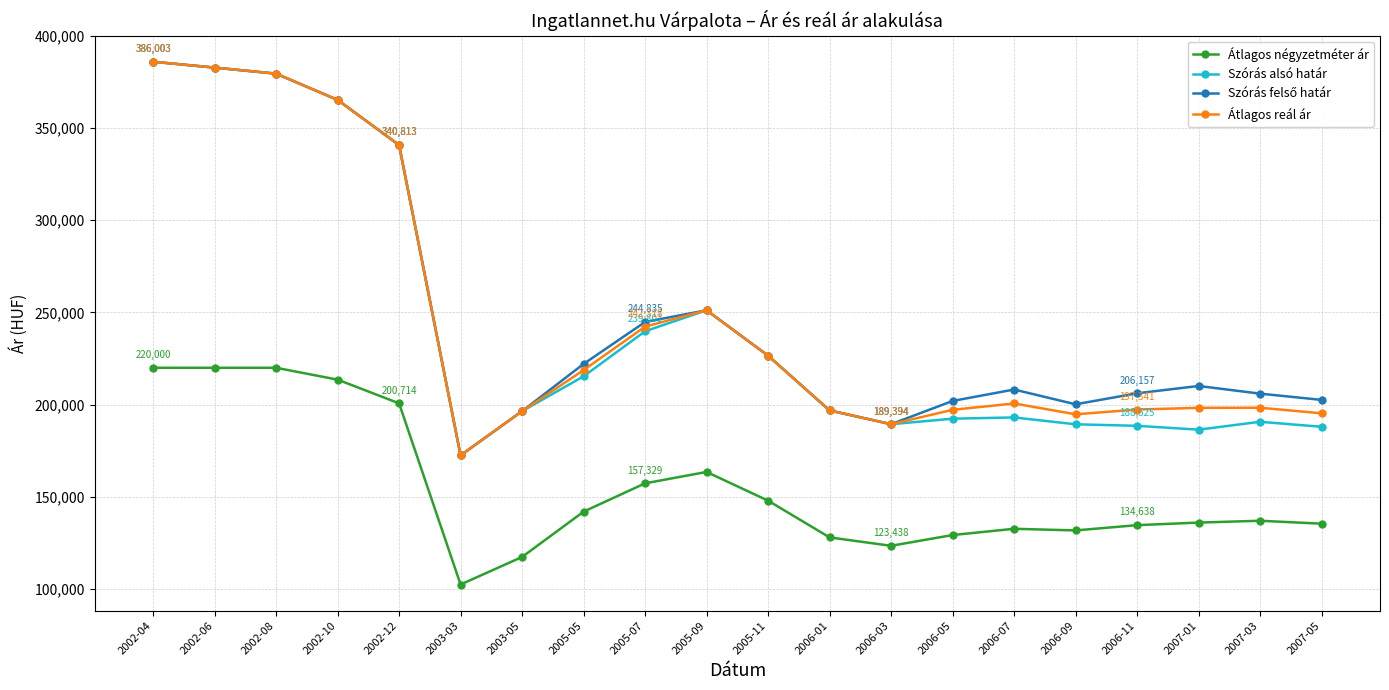

What is the label of the 10th point from the right?

2005-11